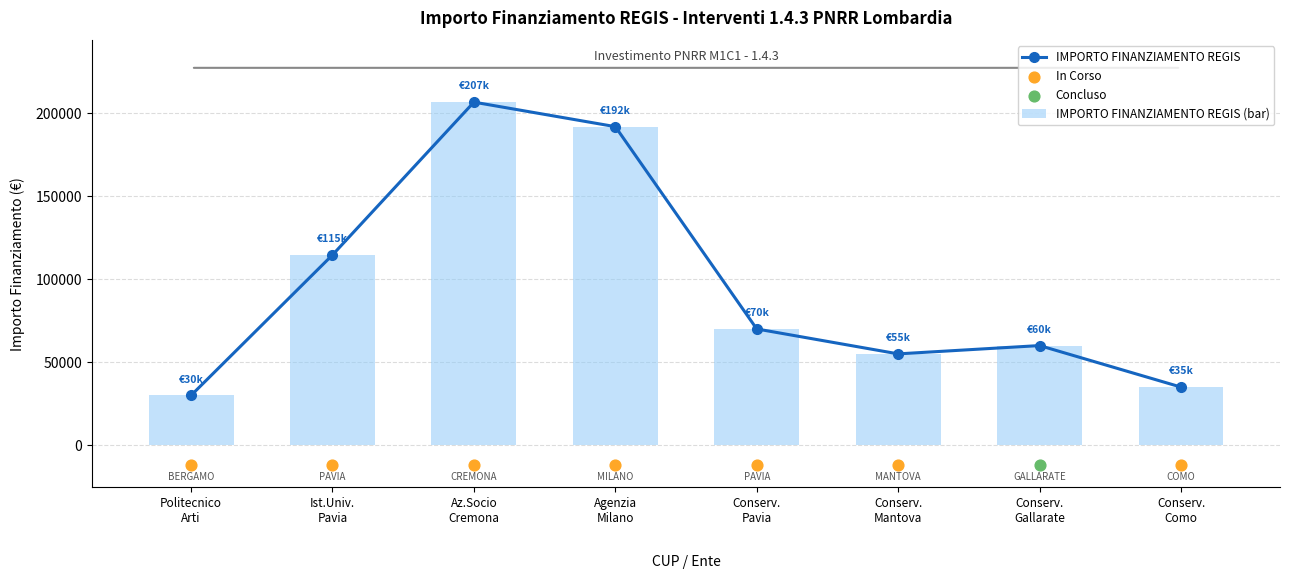

Which series has the largest total across all categories?

IMPORTO FINANZIAMENTO REGIS